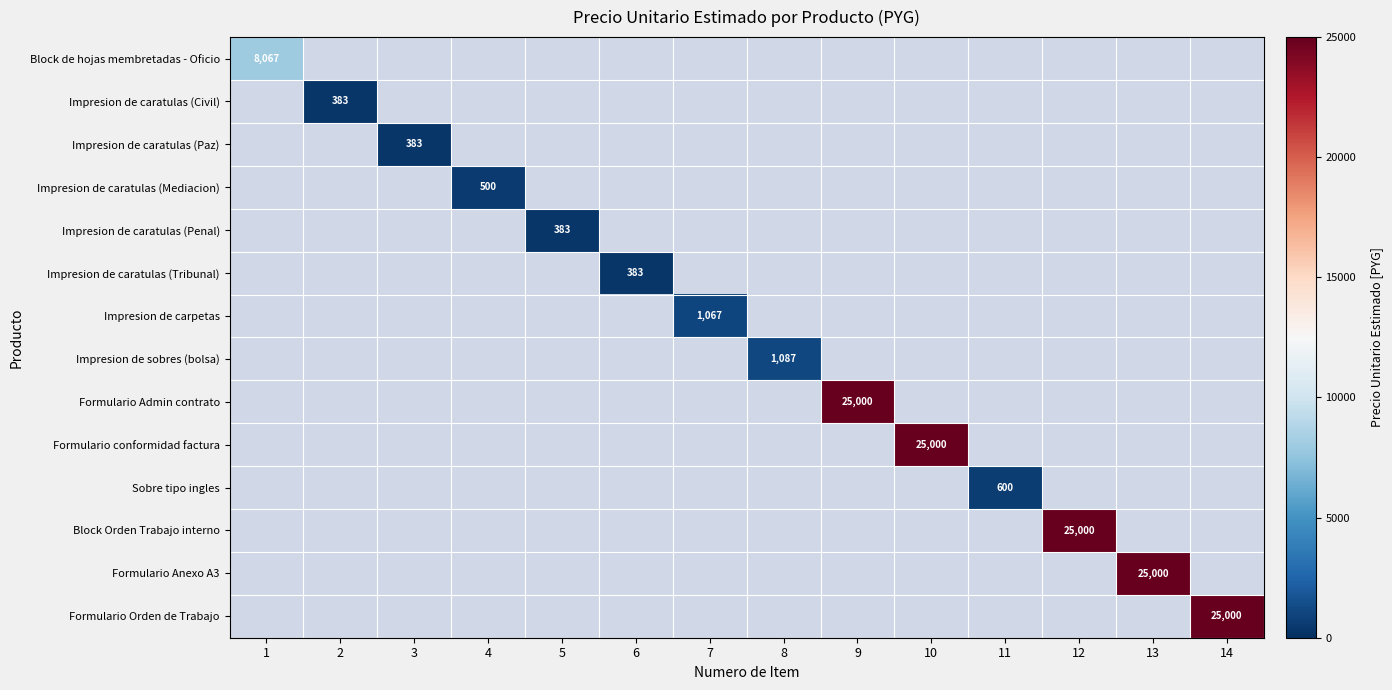

What is the minimum value shown in the chart?

383.0